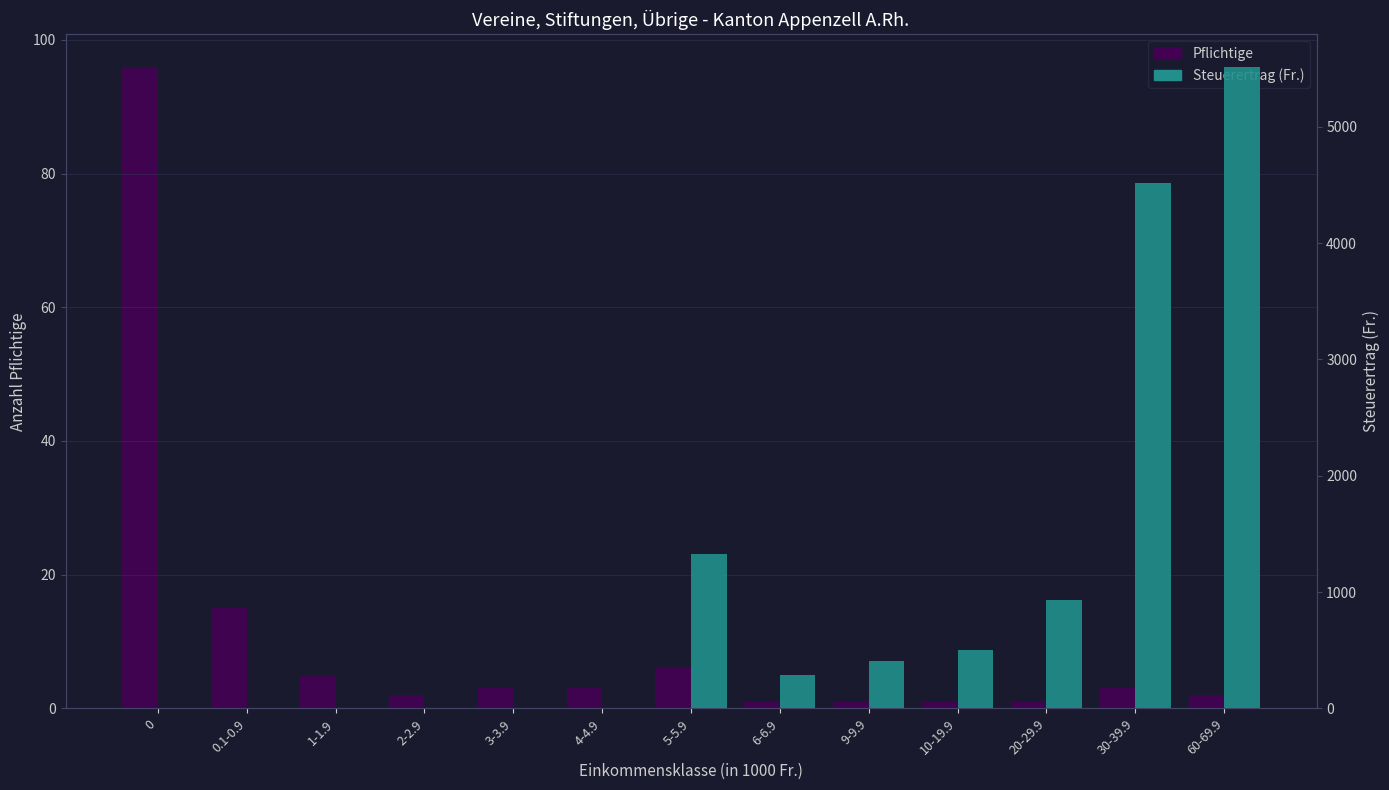

At how many categories does at least one series exceed 1558?

2